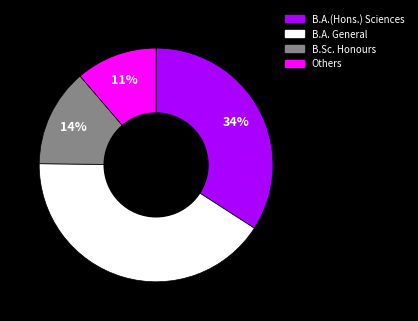

Is there any slice that represents more than half of the pie?

No